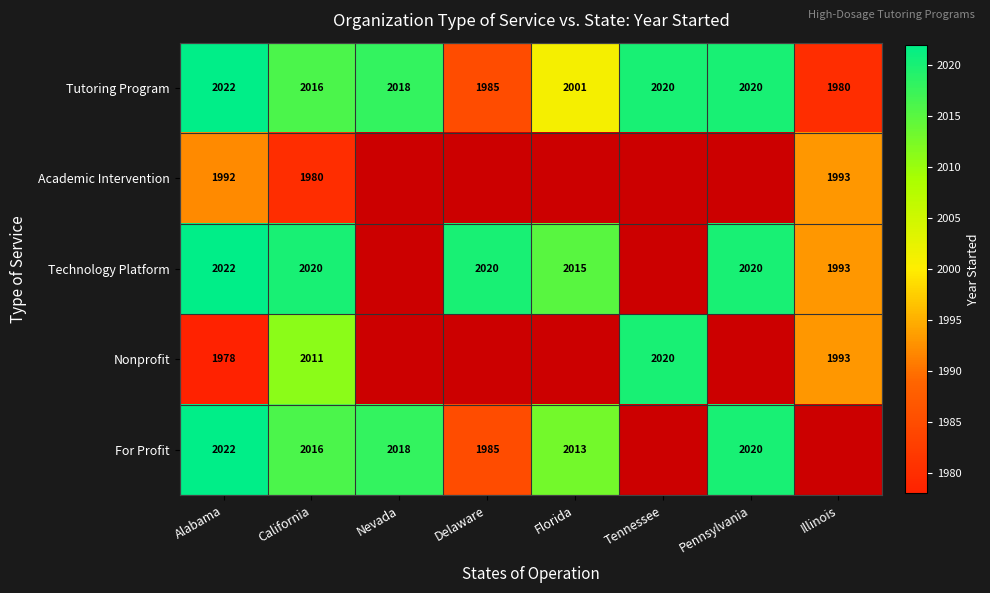

Between Nevada and Florida, which is larger?

Nevada